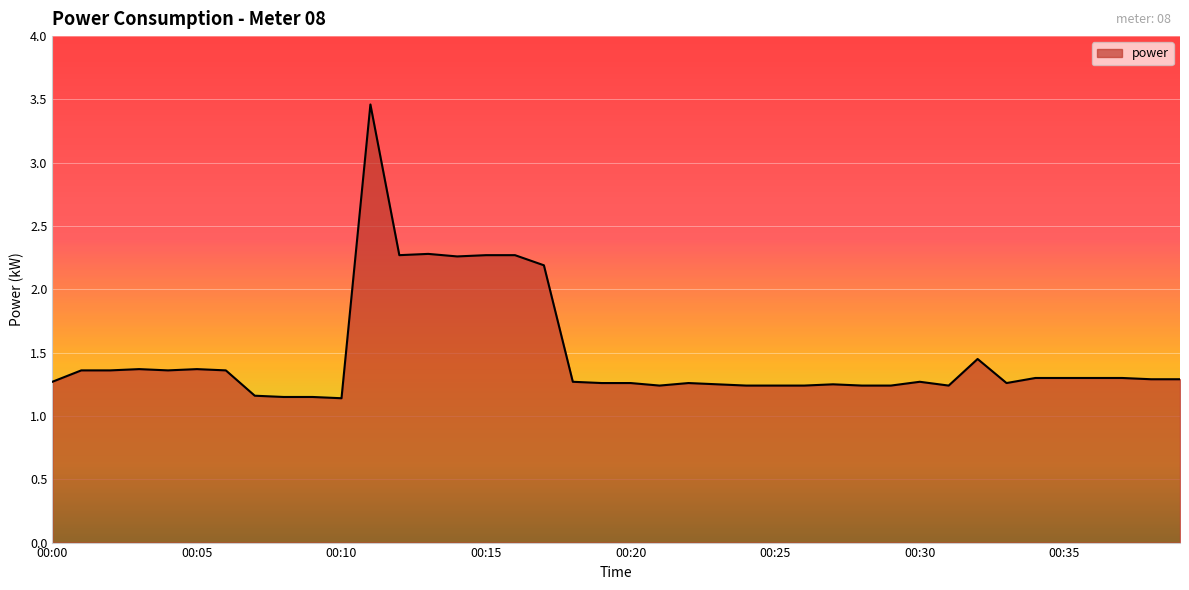

What is the difference between the maximum and minimum values?

2.3